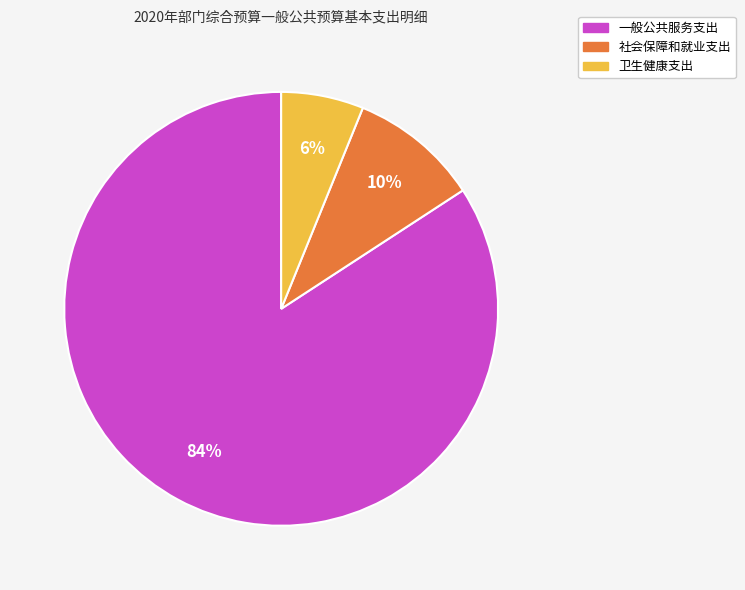

What is the smallest slice in the pie chart?

卫生健康支出